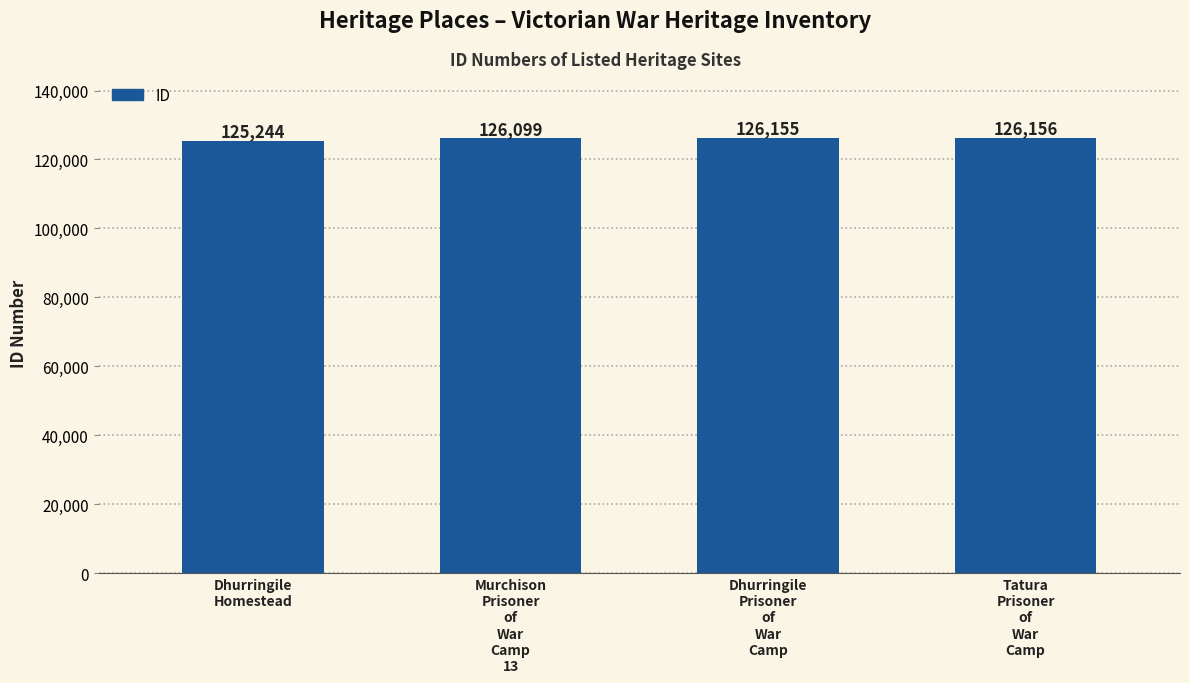

Does the chart contain any negative values?

No